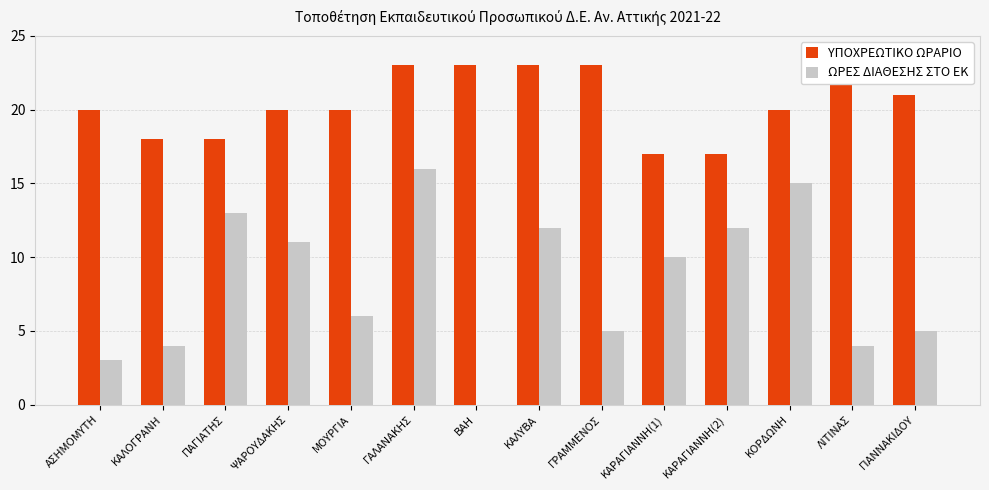

At which label does ΩΡΕΣ ΔΙΑΘΕΣΗΣ ΣΤΟ ΕΚ reach its minimum?

ΒΑΗ